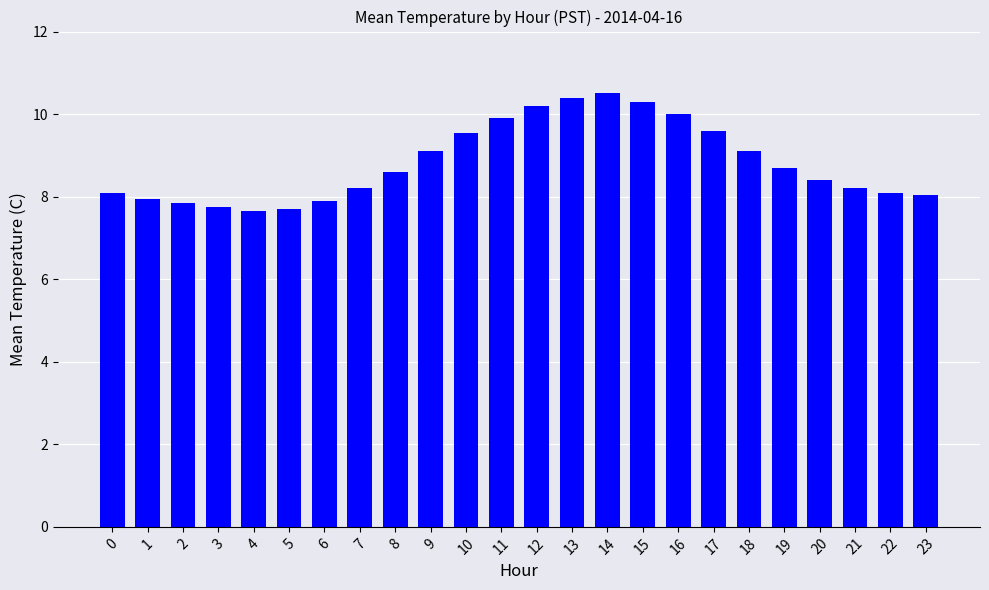

What is the value of the 19th bar from the left?

9.1